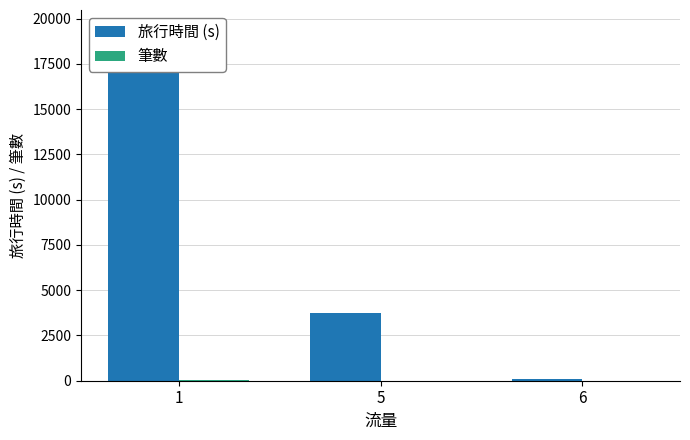

Which has a higher value, 1 or 5?

1